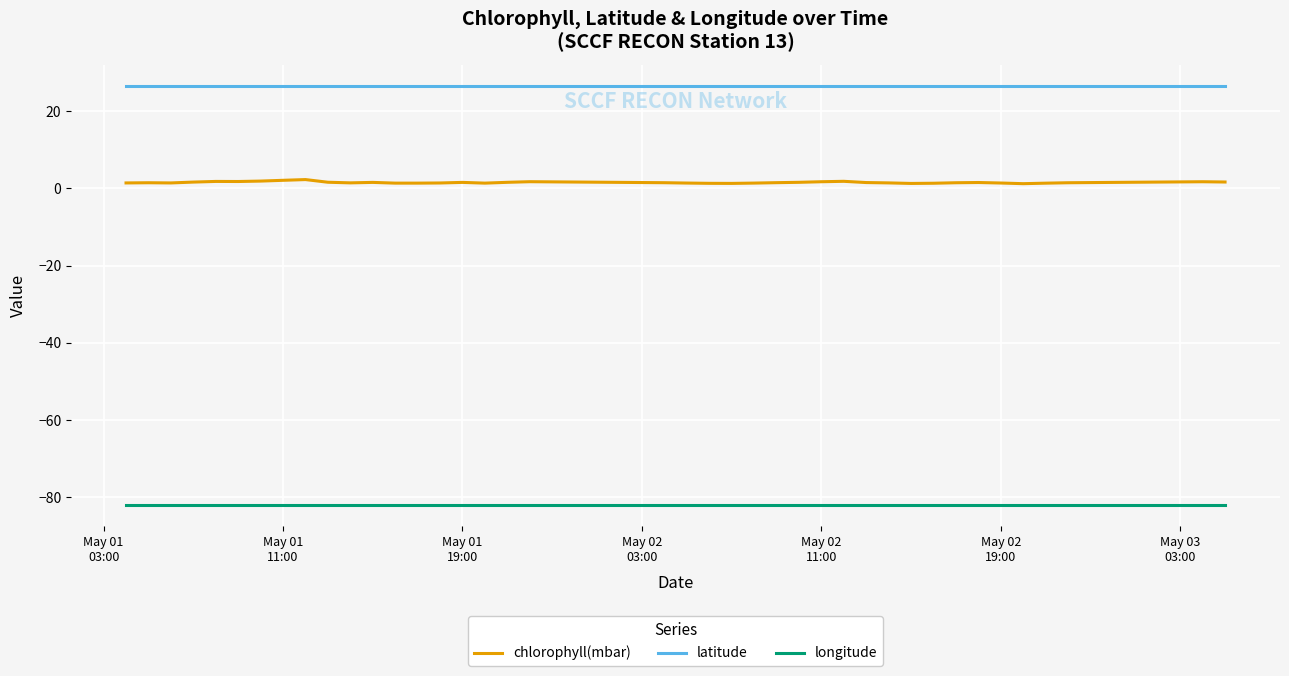

Is this an area chart (filled region under the line)?

No